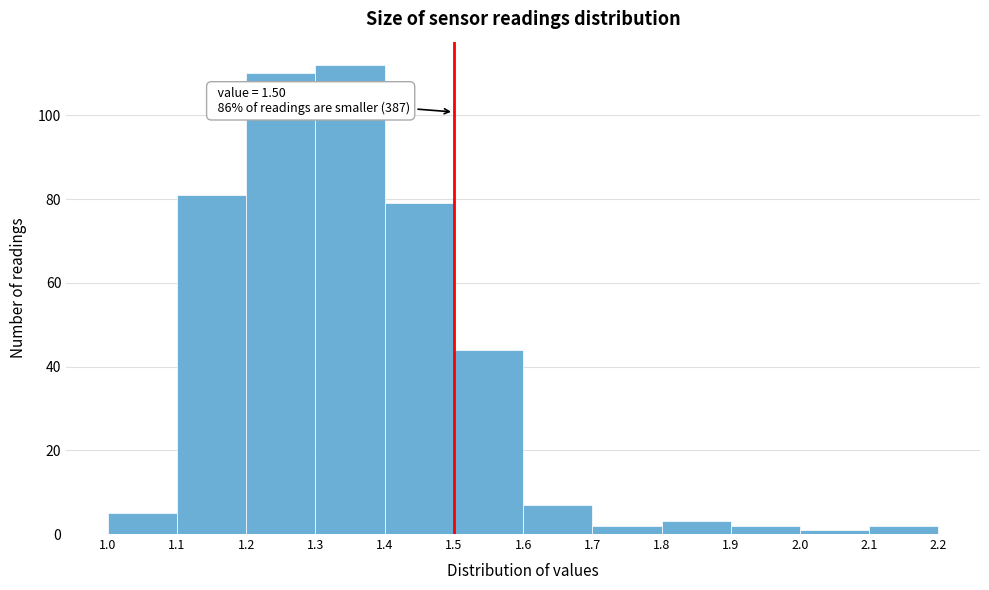

Over which range of the x-axis is the bar tallest?

1.3 to 1.4